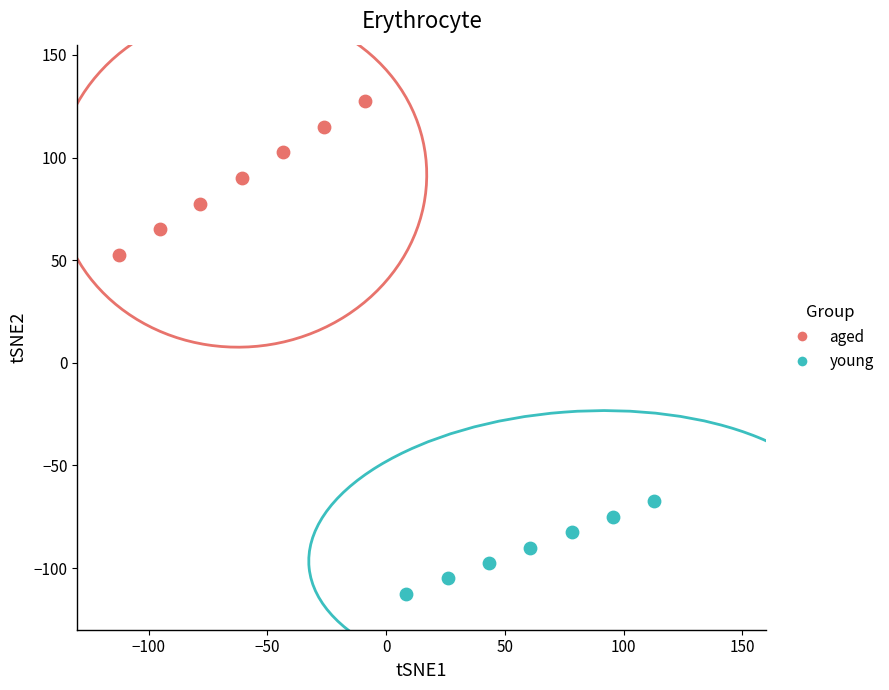

What are all the series names shown in the legend?

aged, young